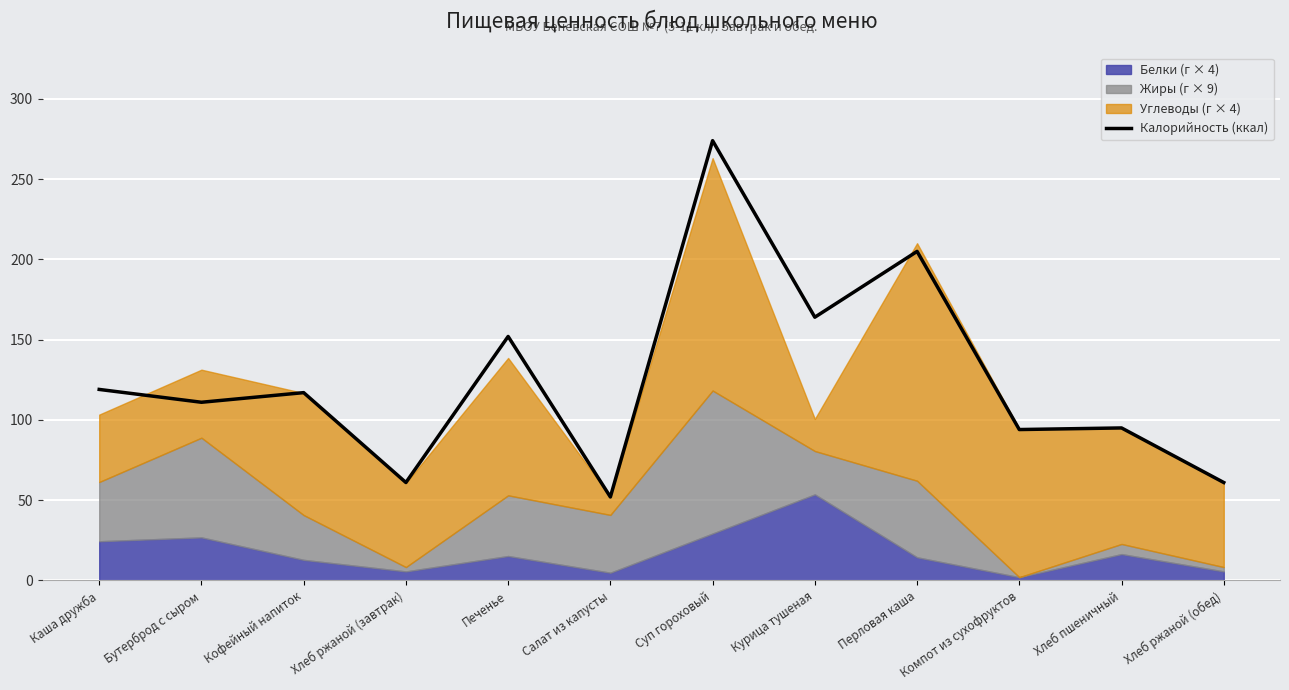

What is the highest value of the Калорийность (ккал) series?

274